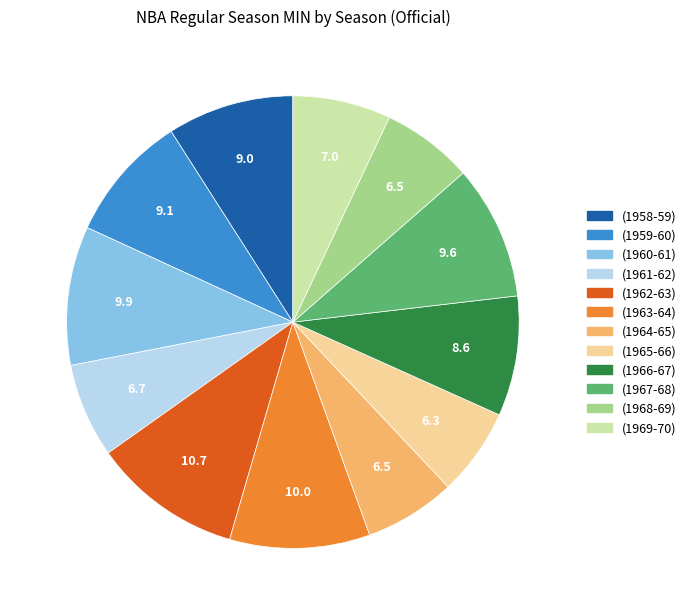

Combined, do (1960-61) and (1958-59) account for over 50%?

No